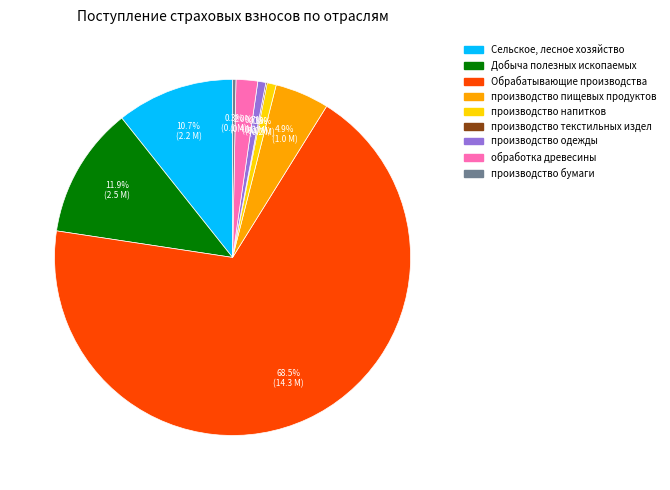

Does any single category account for the majority?

Yes